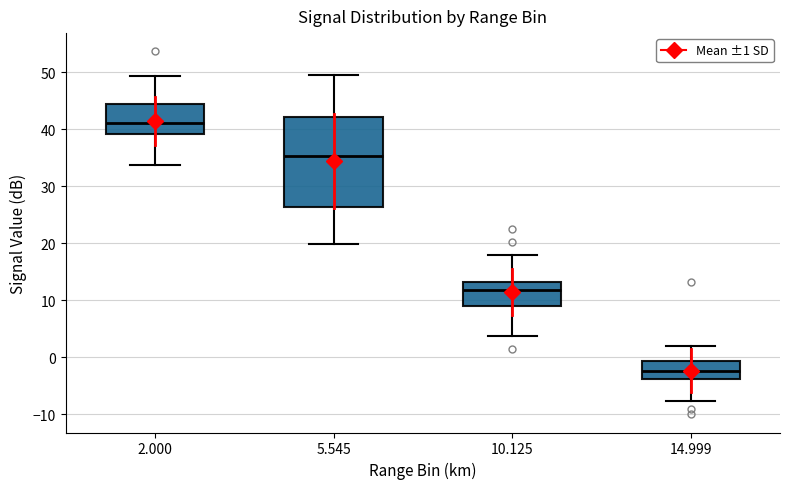

Where is the upper edge of the box at x = 10.125 on the y-axis? The values are not printed on the chart, so give them approximately, as read against the axis.

13